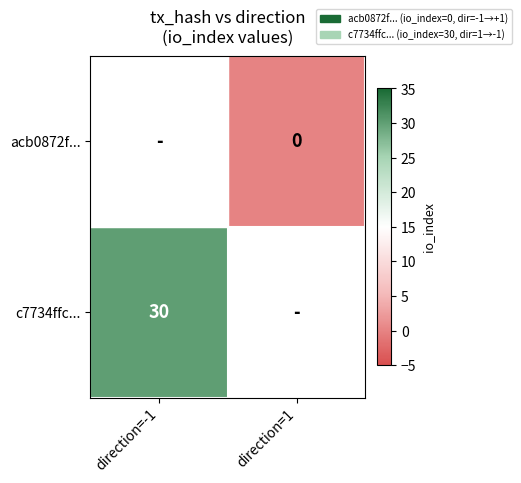

True or false: c7734ffc... has a value of 53 at direction=-1.

False